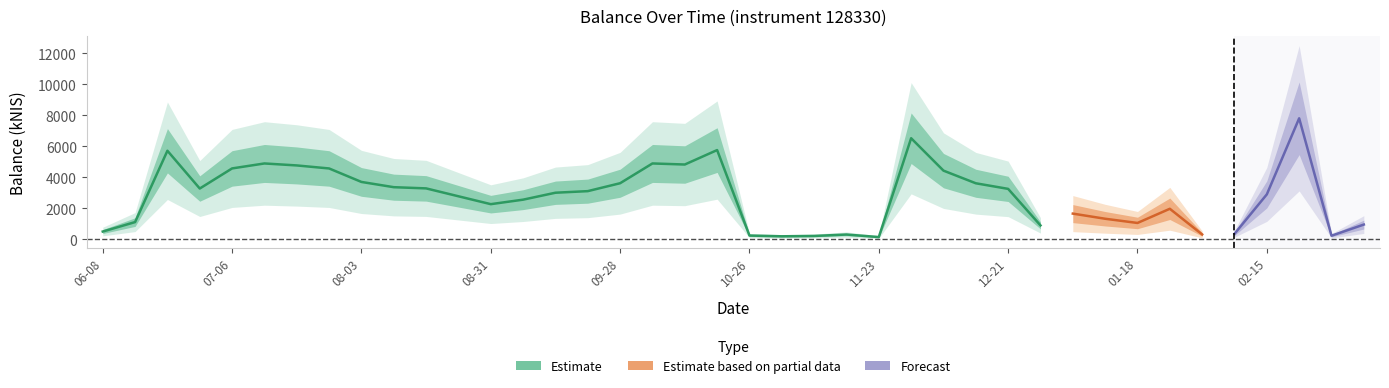

Rank the categories by value from highest to lowest.

2024-02-22, 2023-11-30, 2023-10-19, 2023-06-22, 2023-10-05, 2023-07-13, 2023-10-12, 2023-07-20, 2023-07-06, 2023-07-26, 2023-12-07, 2023-08-03, 2023-09-28, 2023-12-14, 2023-08-10, 2023-08-17, 2023-06-29, 2023-12-21, 2023-09-21, 2023-09-14, 2024-02-15, 2023-08-24, 2023-09-07, 2023-08-31, 2024-01-25, 2024-01-04, 2024-01-11, 2023-06-15, 2024-01-18, 2024-03-07, 2023-12-28, 2023-06-08, 2024-02-08, 2024-02-01, 2023-11-16, 2023-10-26, 2024-02-29, 2023-11-09, 2023-11-02, 2023-11-23